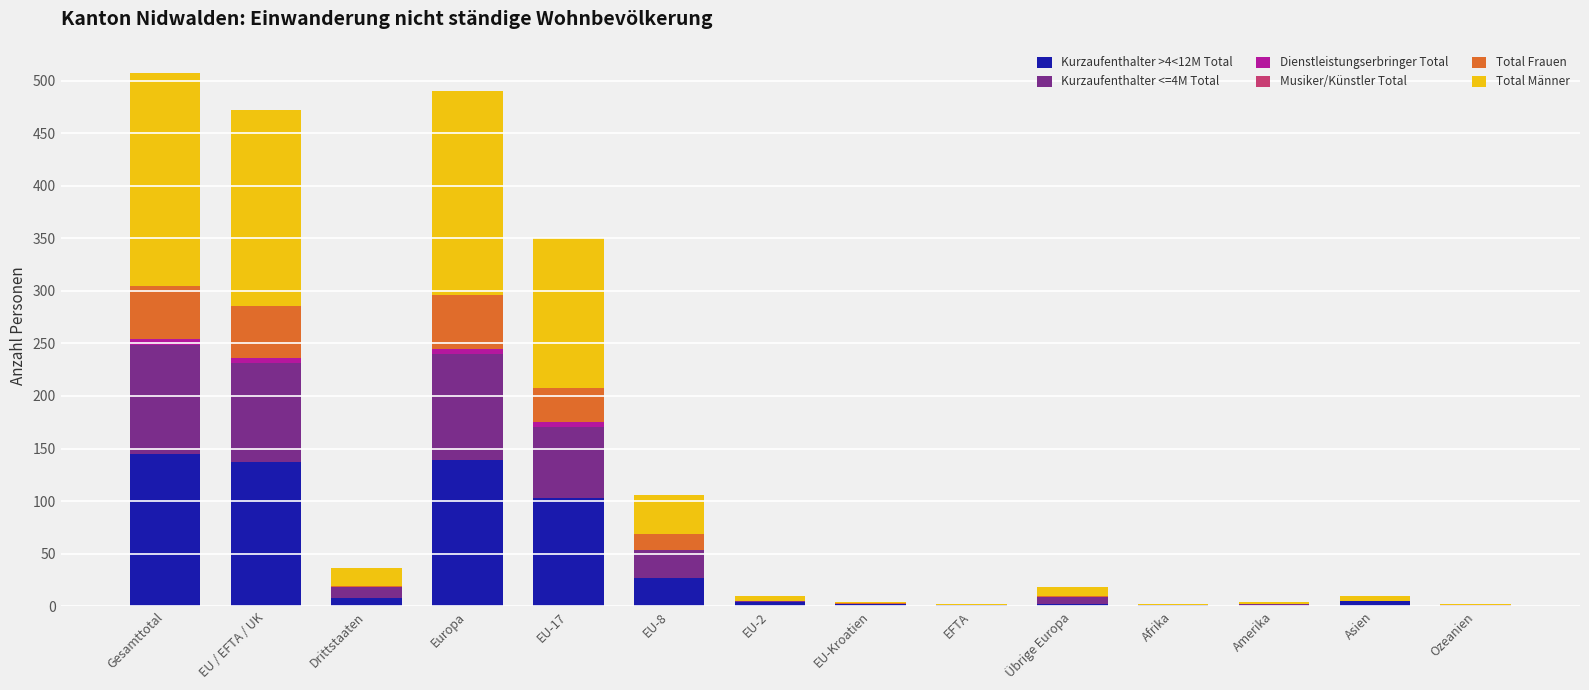

The Kurzaufenthalter >4<12M Total series shows -98 at Amerika. True or false?

False